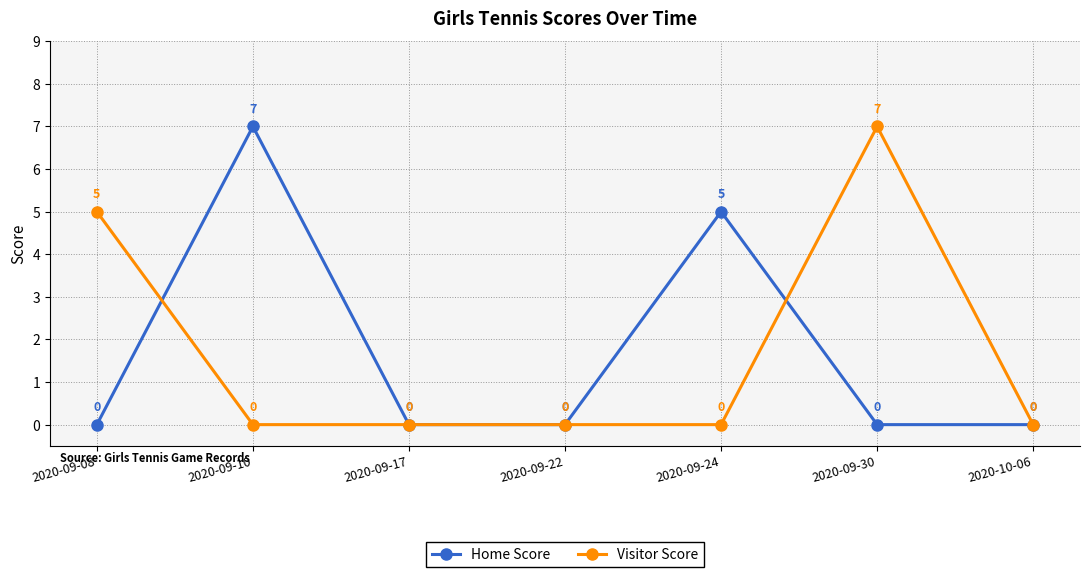

Count the Visitor Score values in the range 0 to 5.

6